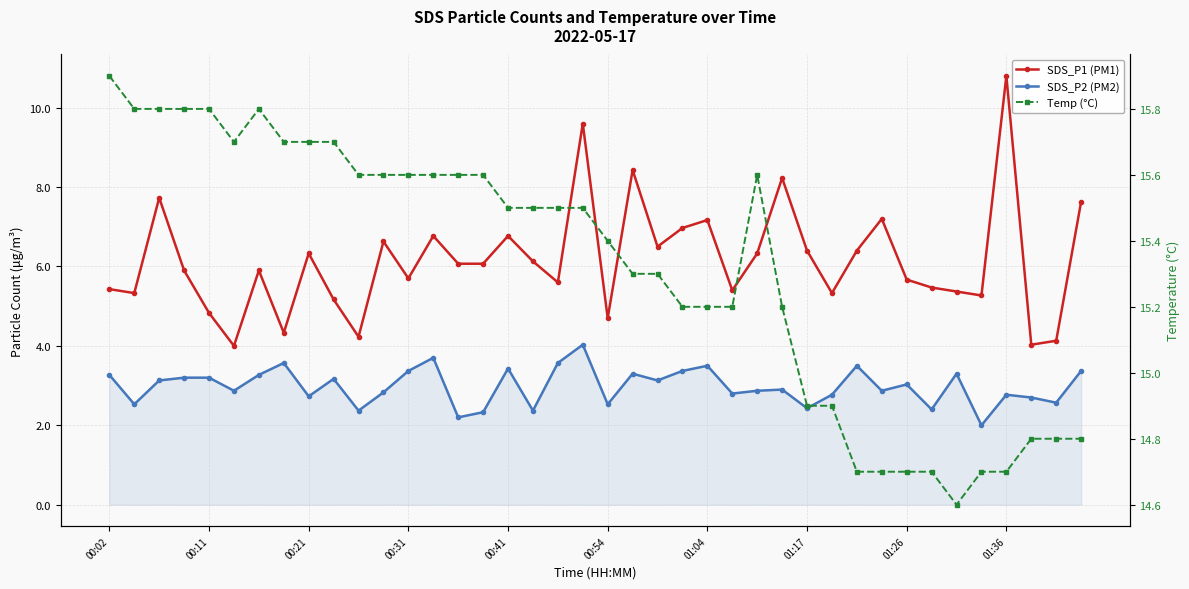

The value of SDS_P2 (PM2) at 18 is 1.4. True or false?

False